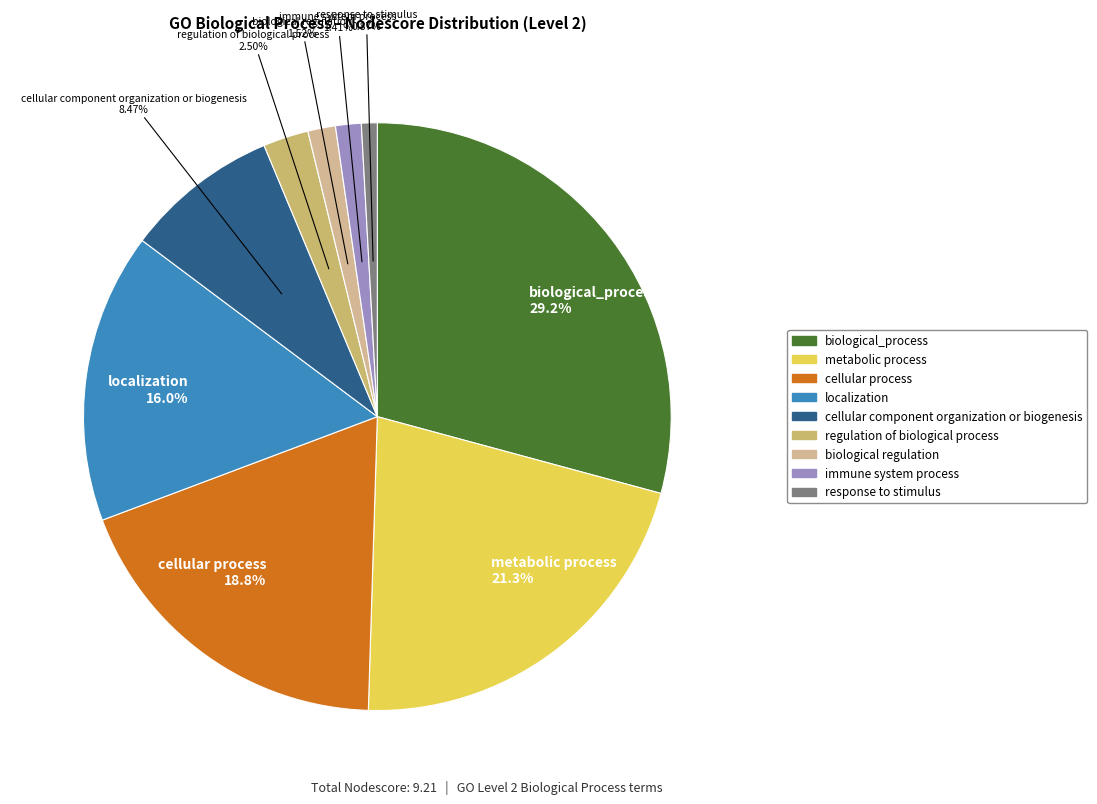

To the nearest percent, what is the average slice percentage?

11%